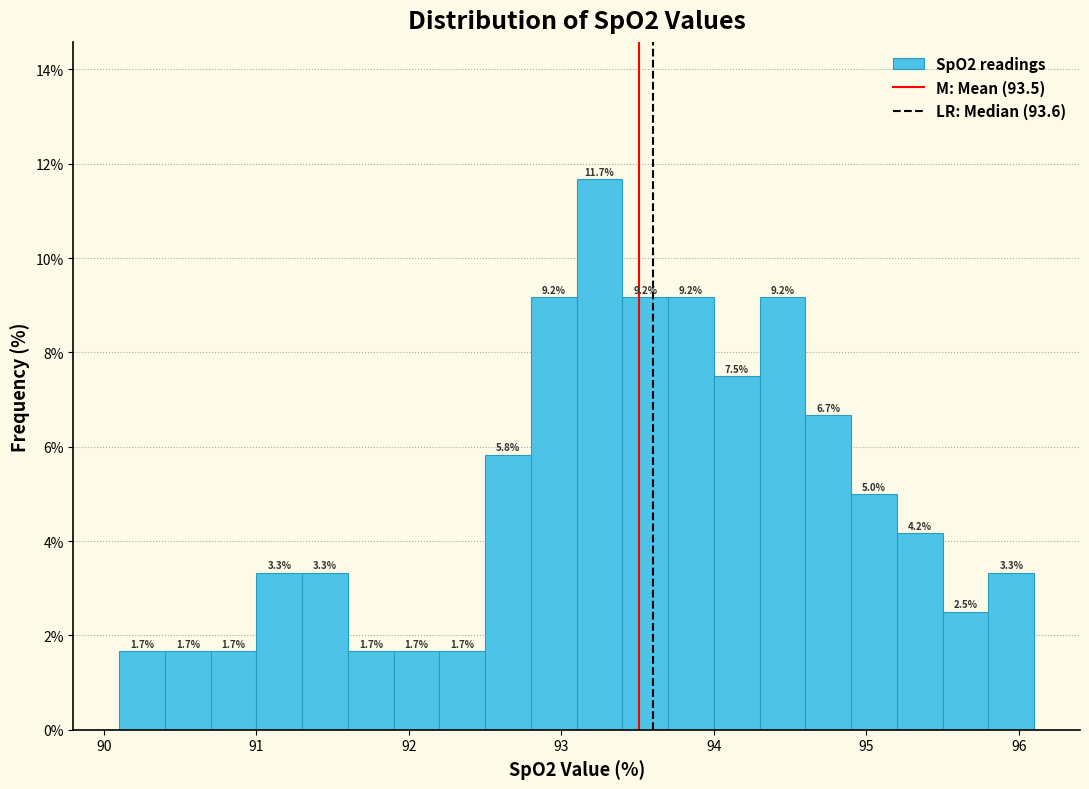

Read against the x-axis, roughly where is the centre of the tallest bar?

93.3